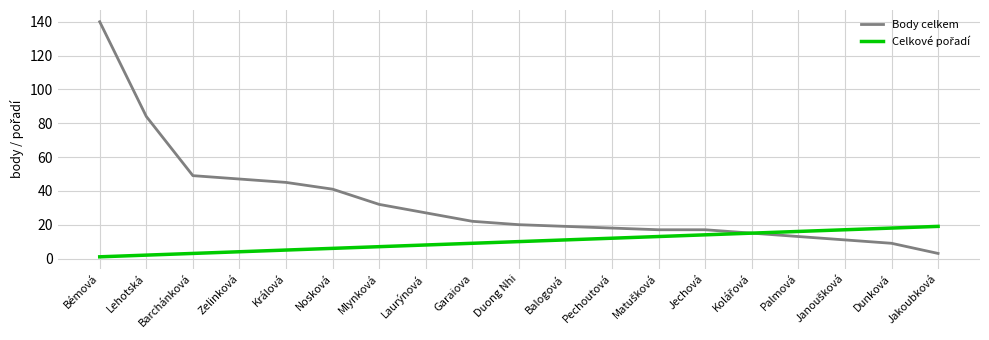

True or false: Body celkem has a value of 49 at Barchánková.

True